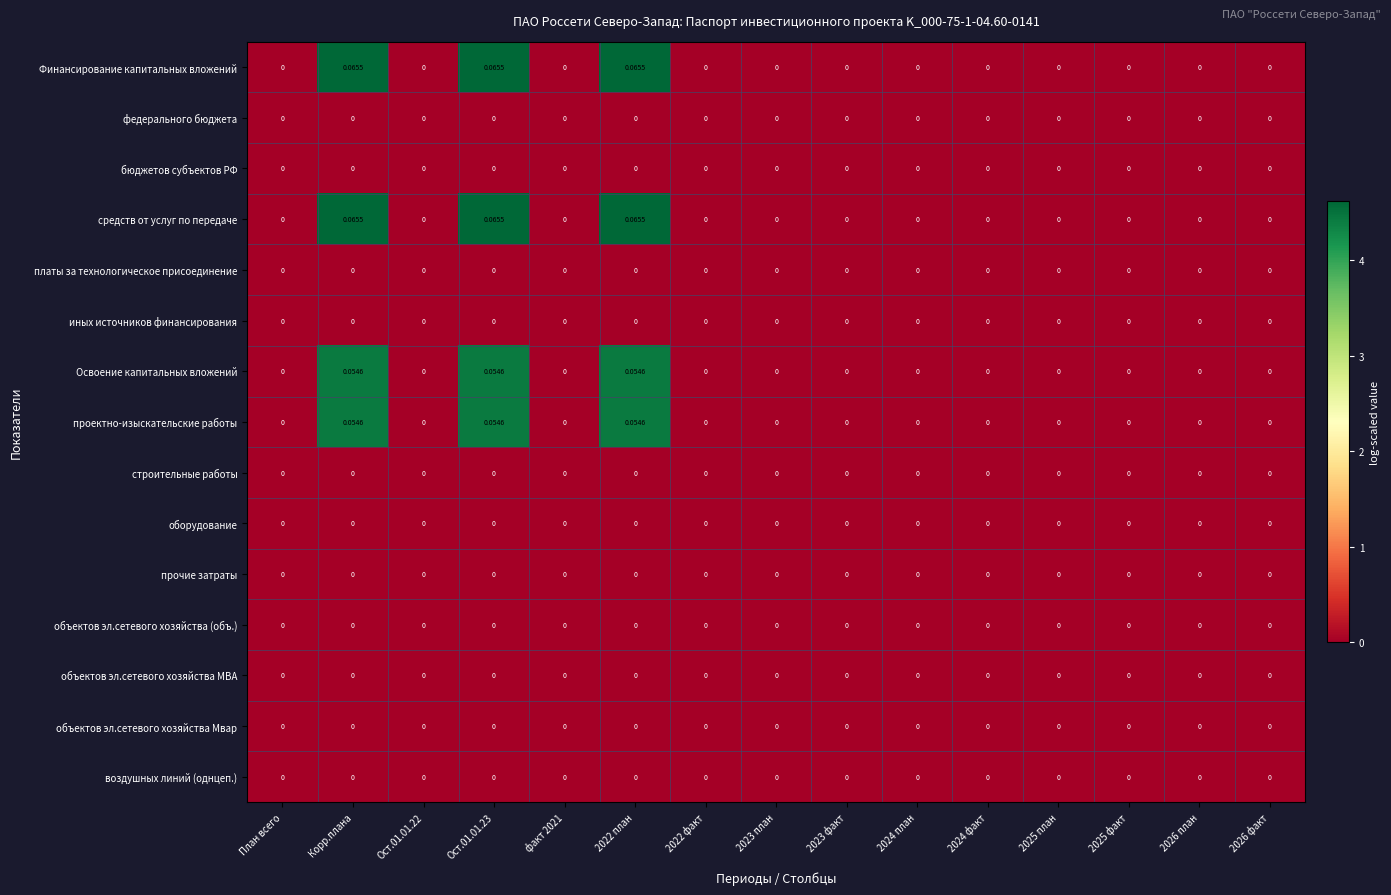

How many categories are shown in the chart?

15